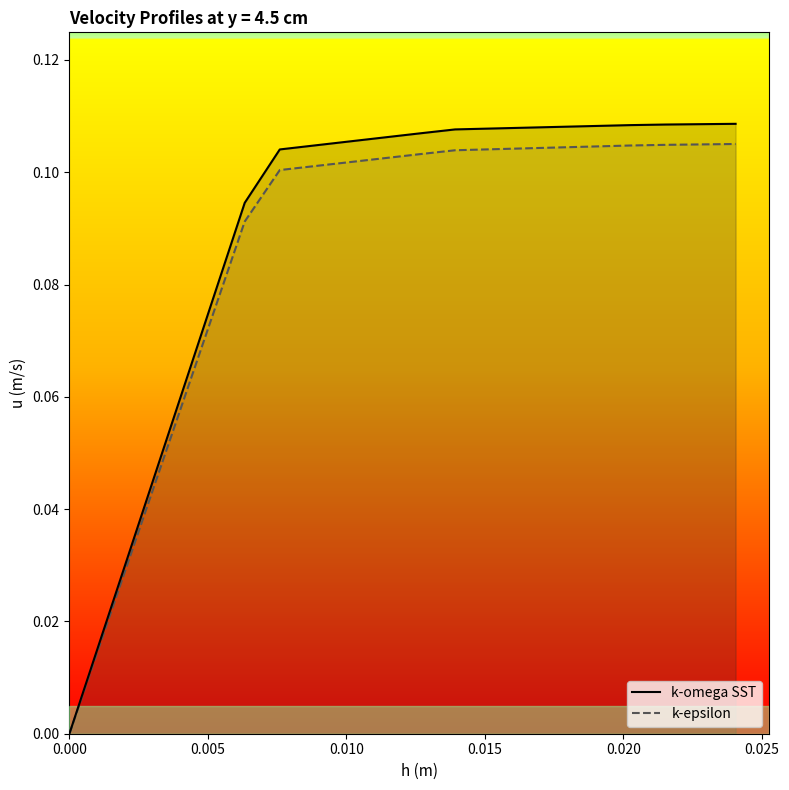

List the series in order of their overall mean, lowest first.

k-epsilon, k-omega SST